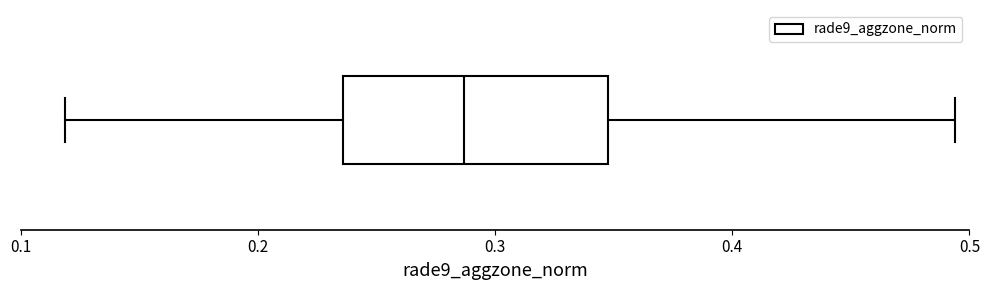

Read this box plot against the x-axis: the position of the median line, the range covered by the box, and the ends of both whiskers. The values are not printed on the chart, so give them approximately, as read against the axis.

median 0.29, box 0.24 to 0.35, whiskers 0.12 to 0.49